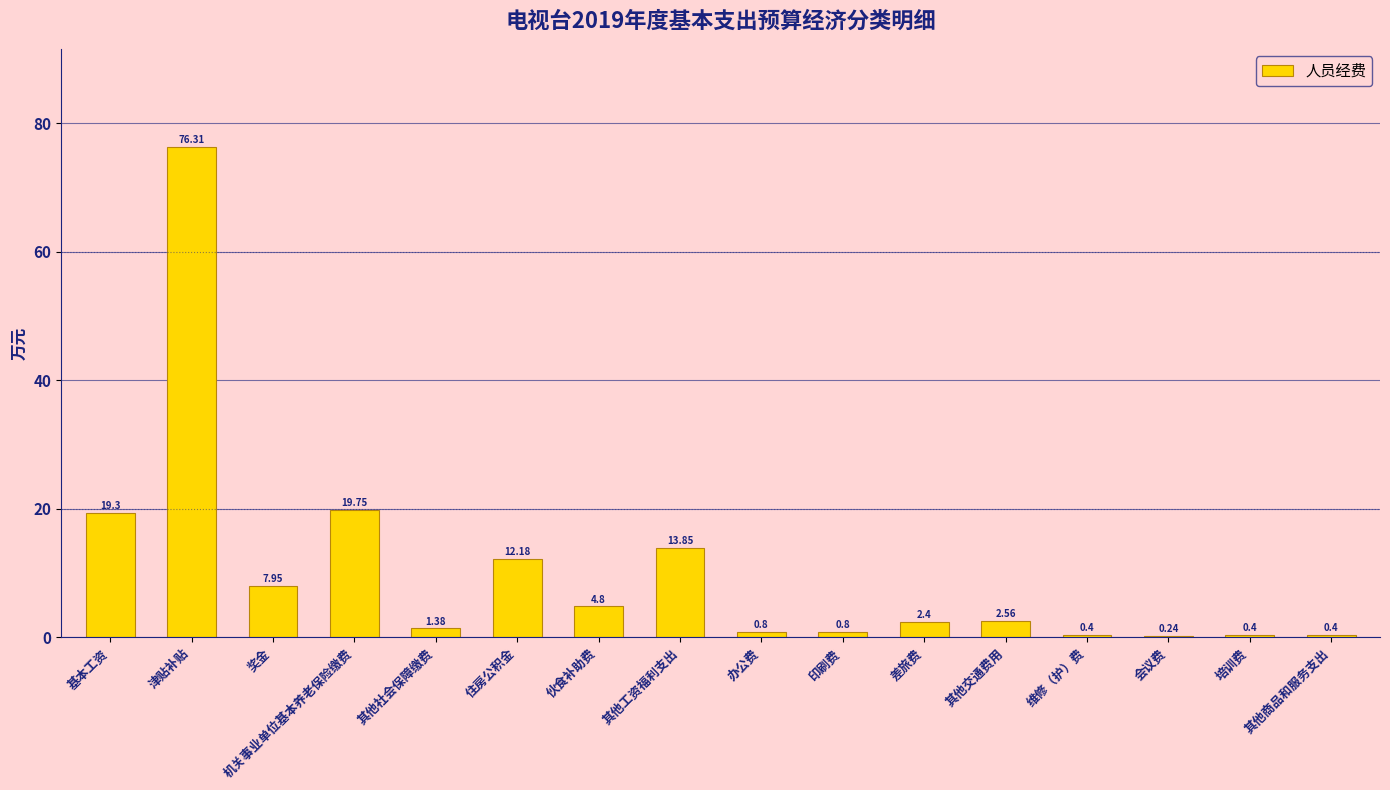

What is the sum of the values at 住房公积金 and 印刷费?

13.0